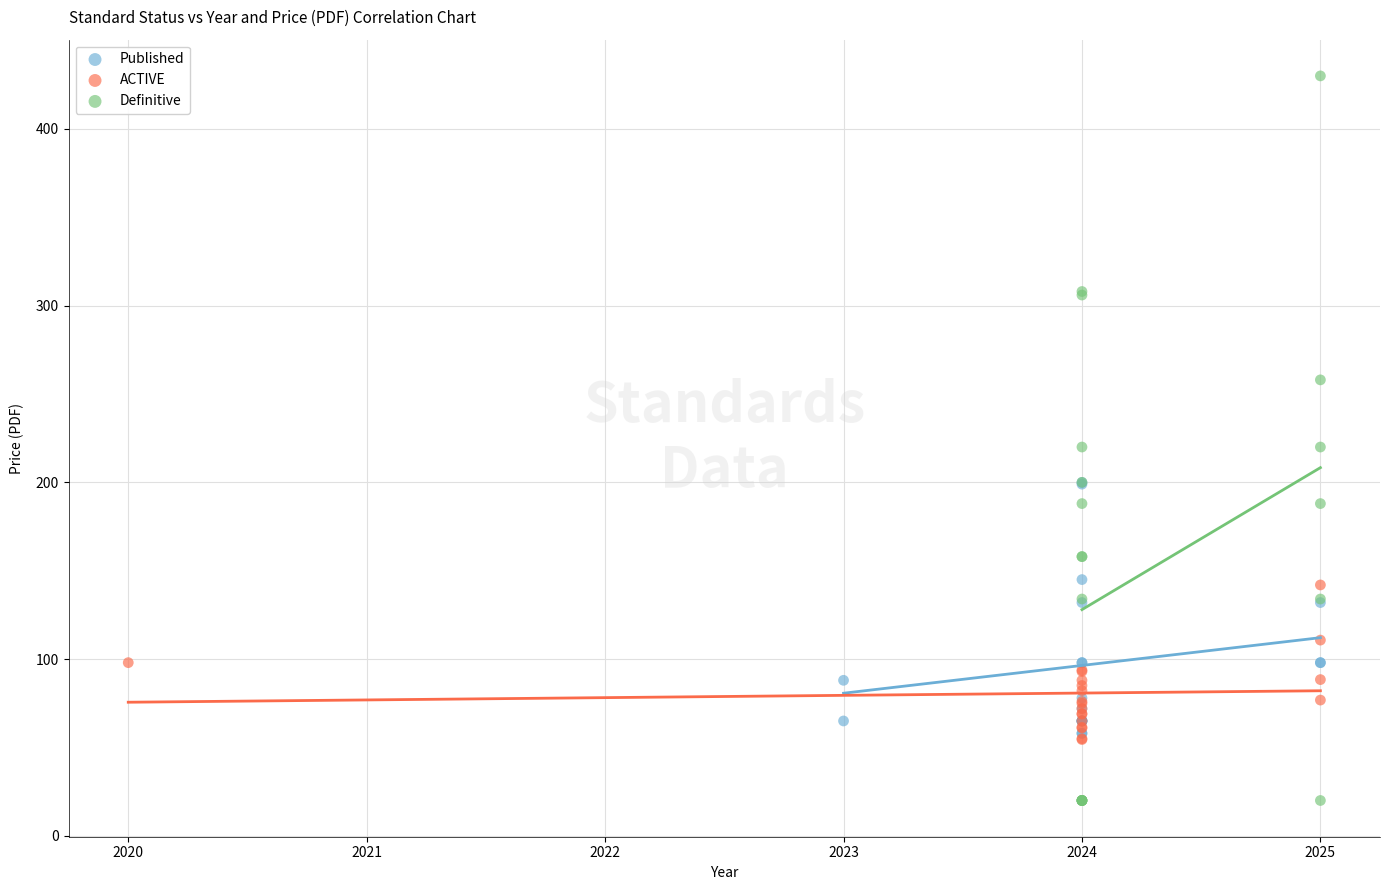

Which series reaches the minimum Y coordinate?

Definitive